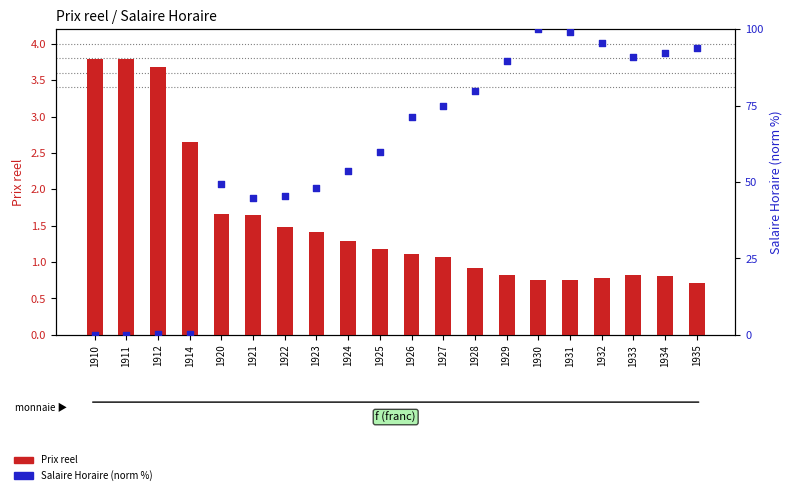

What are all the series names shown in the legend?

Prix reel, Salaire Horaire (normalized %)